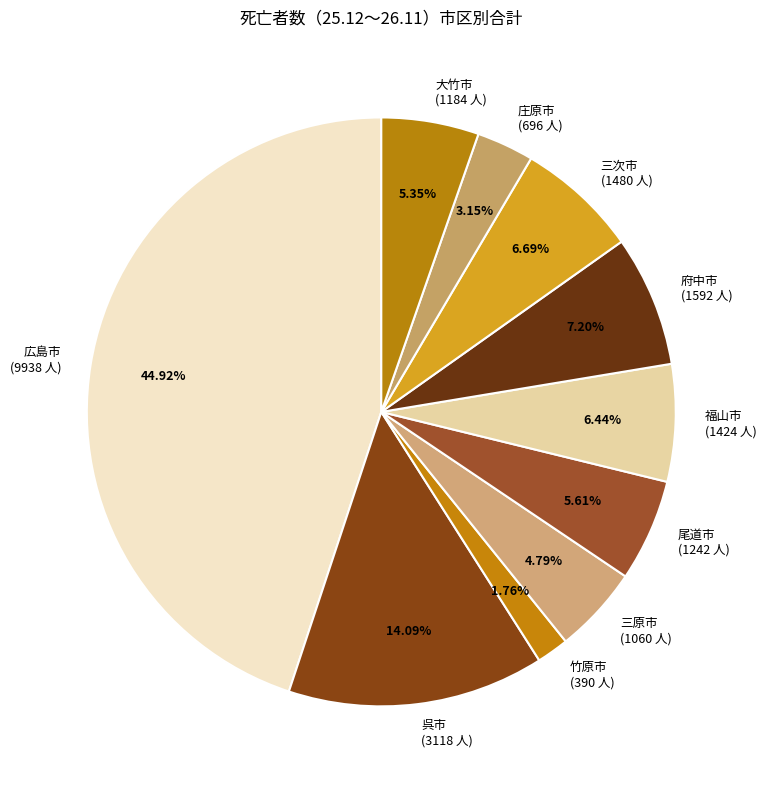

Is there a majority slice in this chart?

No